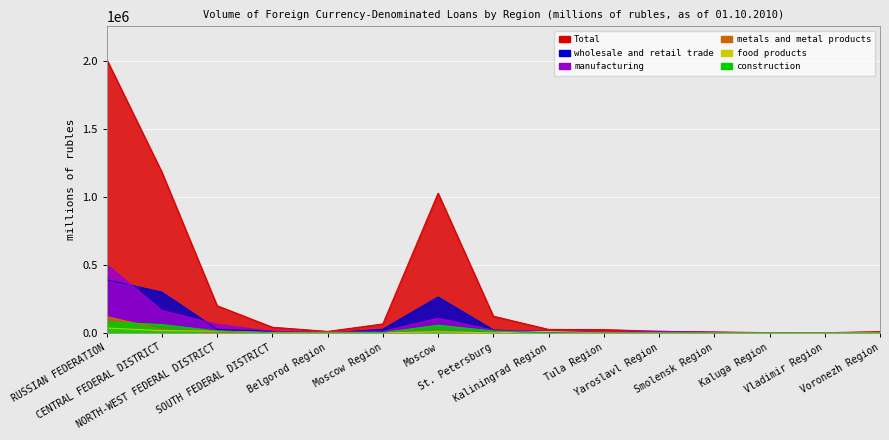

Reading left to right, extract all data points from this chart.

Total: 2012739	1182859	200827	42713	11927	66666	1027991	123824	26601	25267	12926	7745	3196	2474	10168
manufacturing: 504079	165766	64198	11590	7547	11379	108956	20484	16244	5190	12624	5343	1090	2337	2032
food products: 36745	17371	13128	2969	0	612	9236	1118	11687	0	36	0	0	0	1777
metals and metal products: 120818	27464	633	1260	7535	1794	15281	528	5	1453	2	27	968	143	0
construction: 83597	62188	14928	1329	1	3254	57360	14798	48	0	243	0	1033	132	3
wholesale and retail trade: 392040	300415	27655	12926	814	28619	264427	22484	4468	468	14	1846	121	0	1440